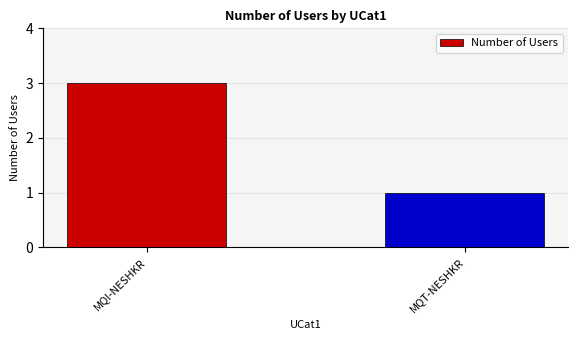

List the labels in order of value, largest first.

MQI-NESHKR, MQT-NESHKR